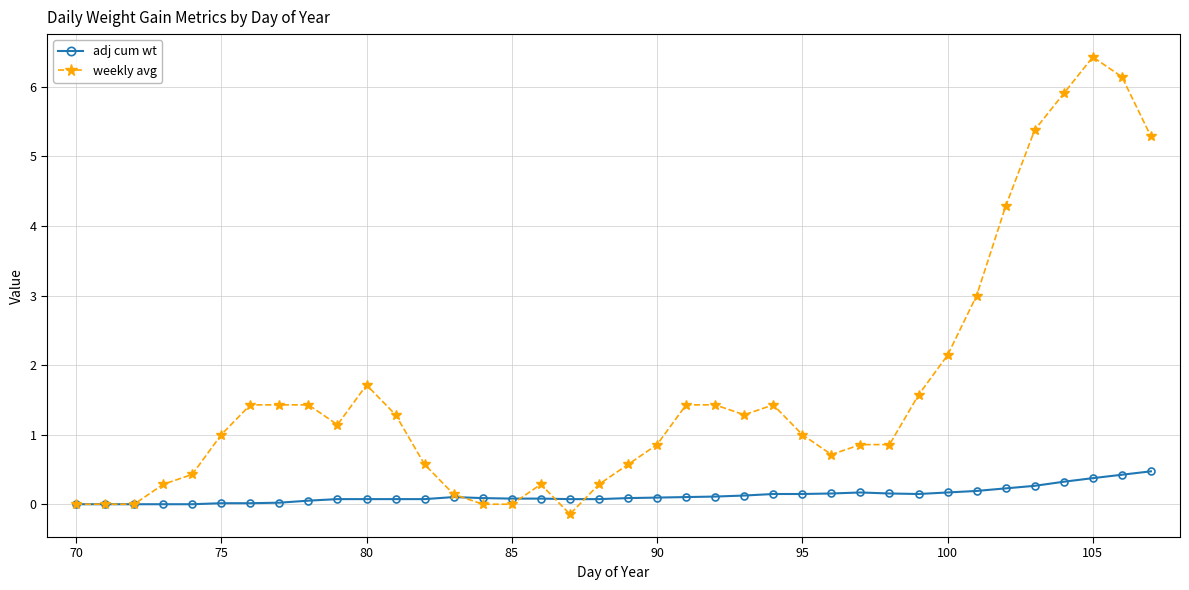

What is the value of the adj cum wt point at the 33rd from the left?

0.2